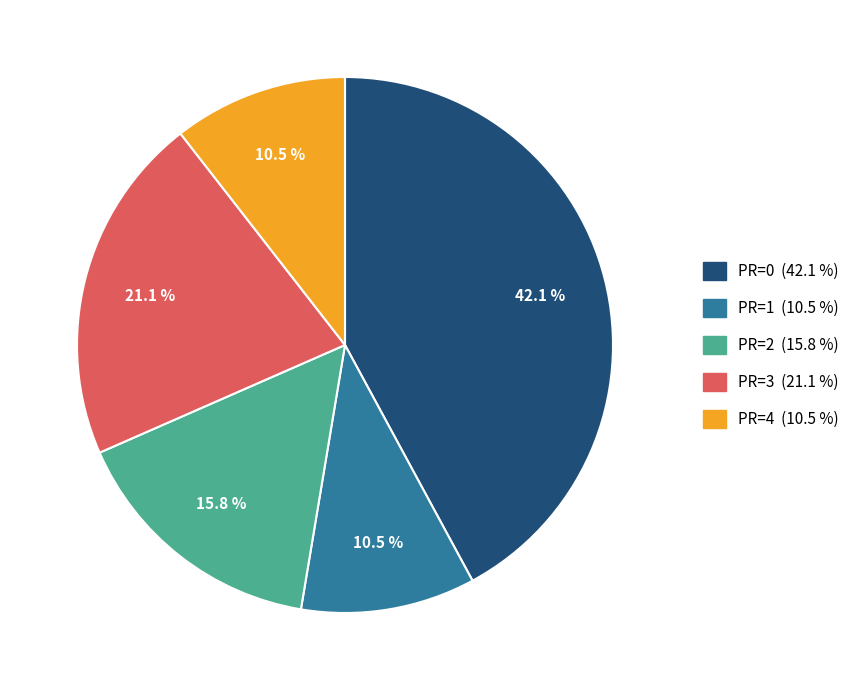

How many segments does this pie chart have?

5